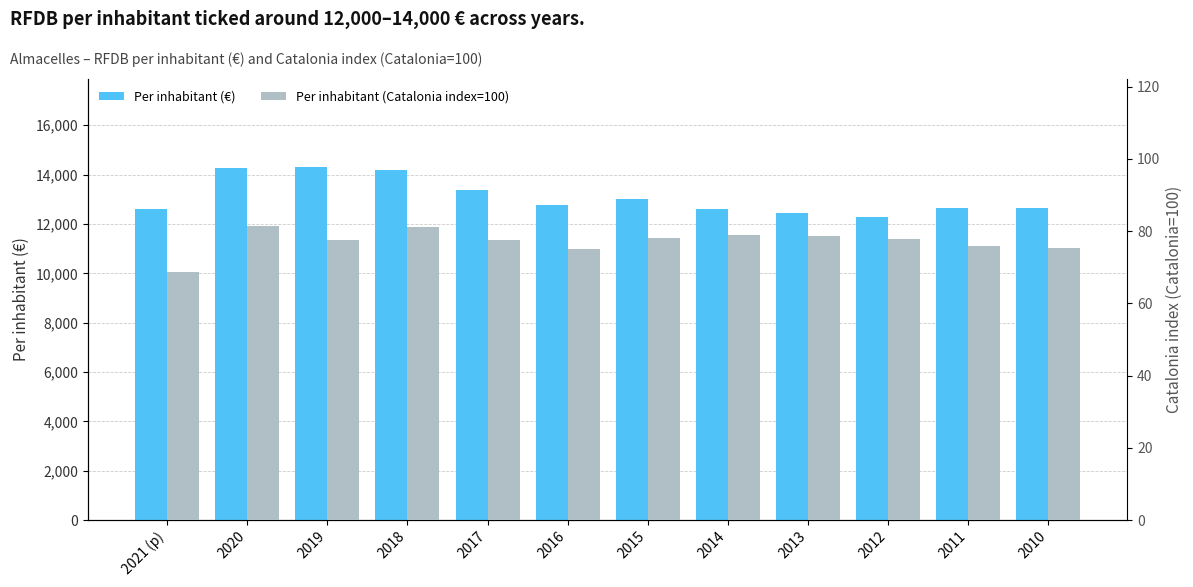

What is the minimum value shown in the chart?

68.6